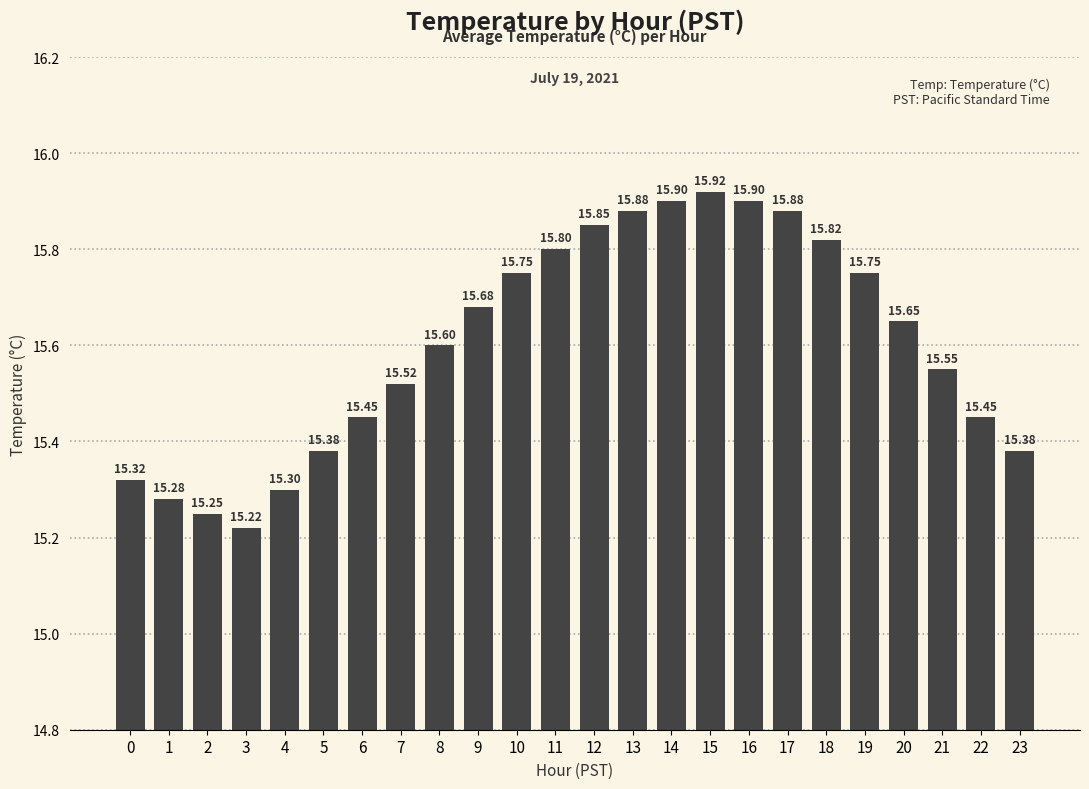

Which has a higher value, 10 or 2?

10